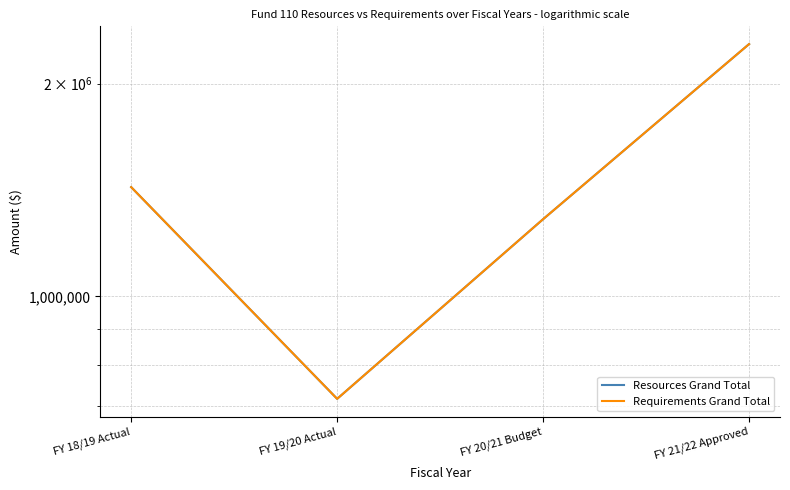

What is the value of the Requirements Grand Total point at the 3rd from the left?

1285908